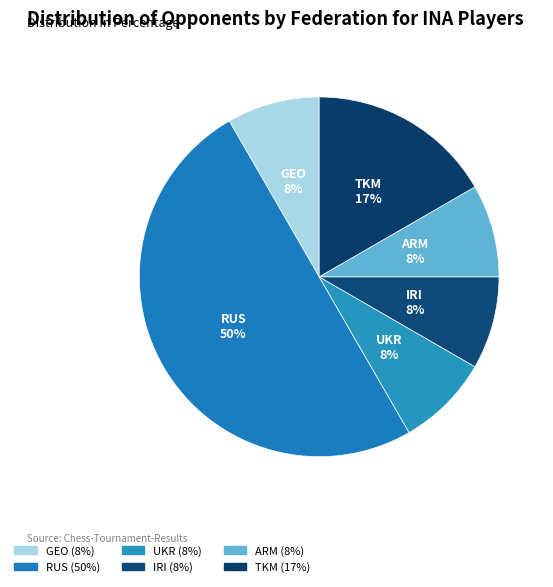

What is the ratio of the value at IRI to the value at GEO?

1.0